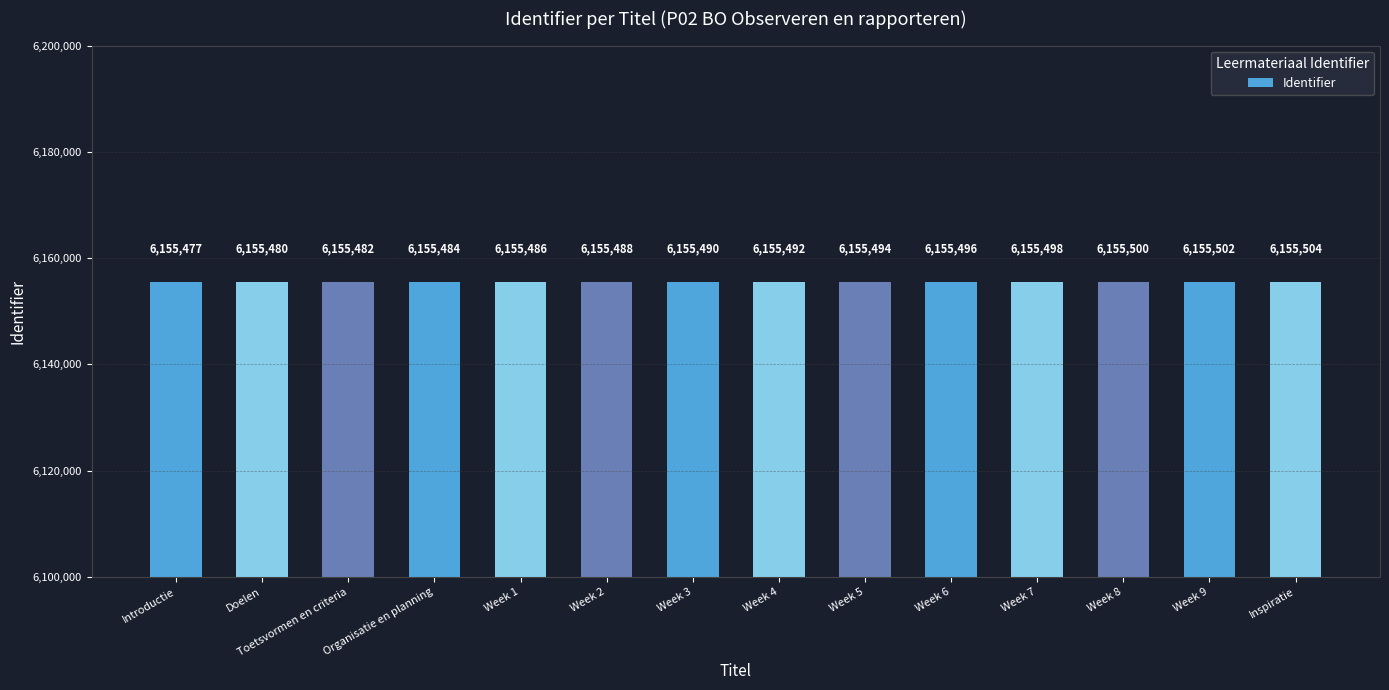

Reading right to left, extract all data points from this chart.

6155504	6155502	6155500	6155498	6155496	6155494	6155492	6155490	6155488	6155486	6155484	6155482	6155480	6155477